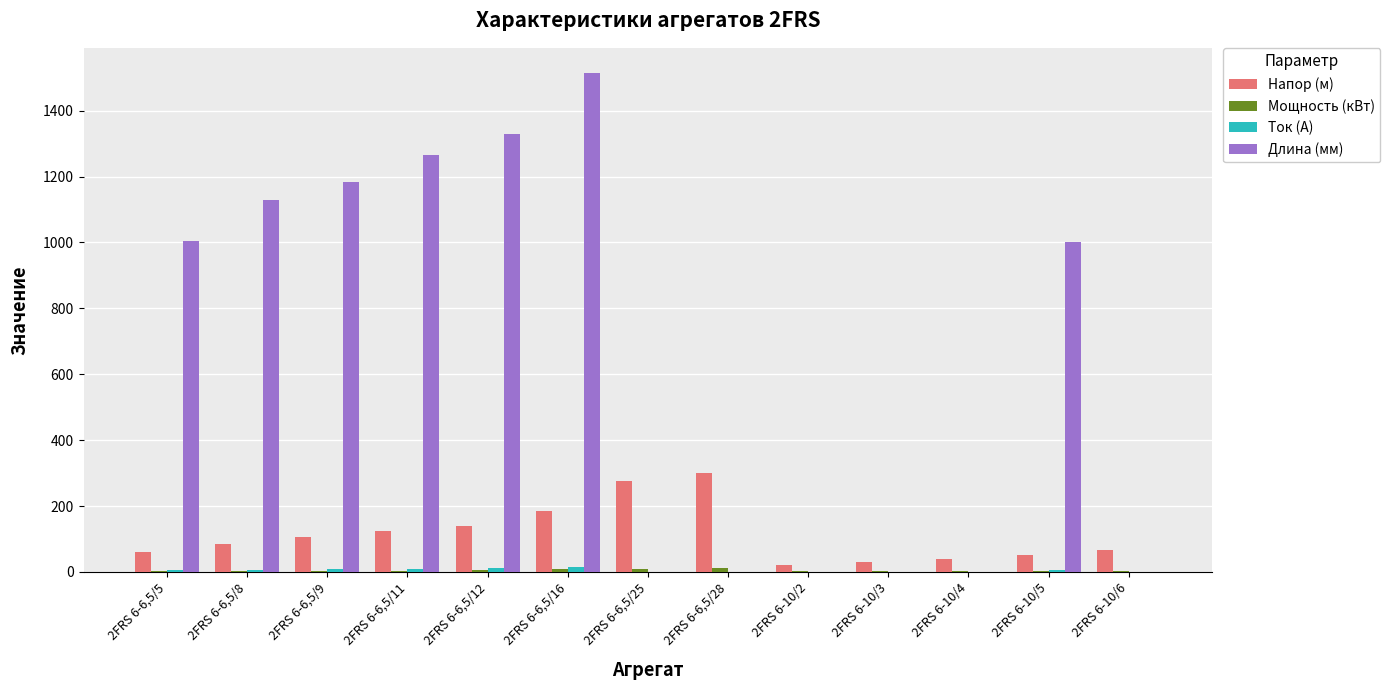

At which category is the sum across all series the highest?

2FRS 6-6,5/16